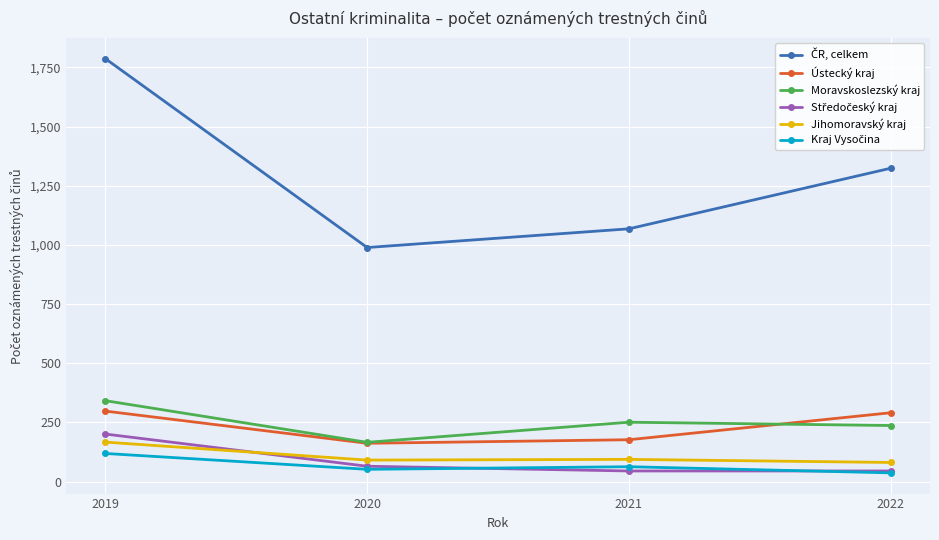

At how many categories does at least one series exceed 1099?

2